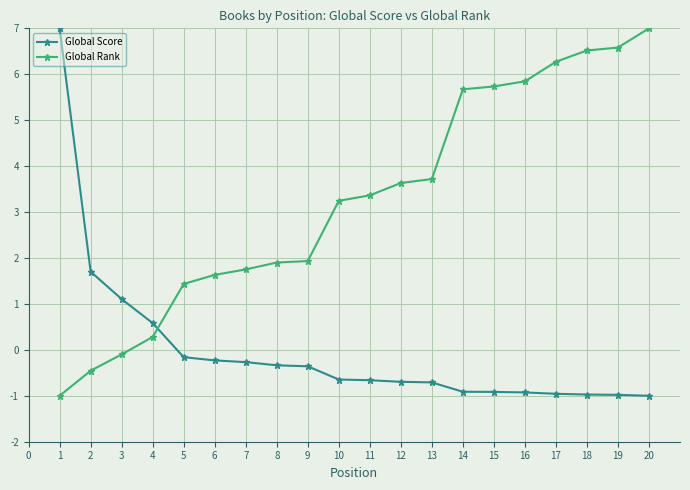

Which series changed the most between 11 and 18?

Global Rank